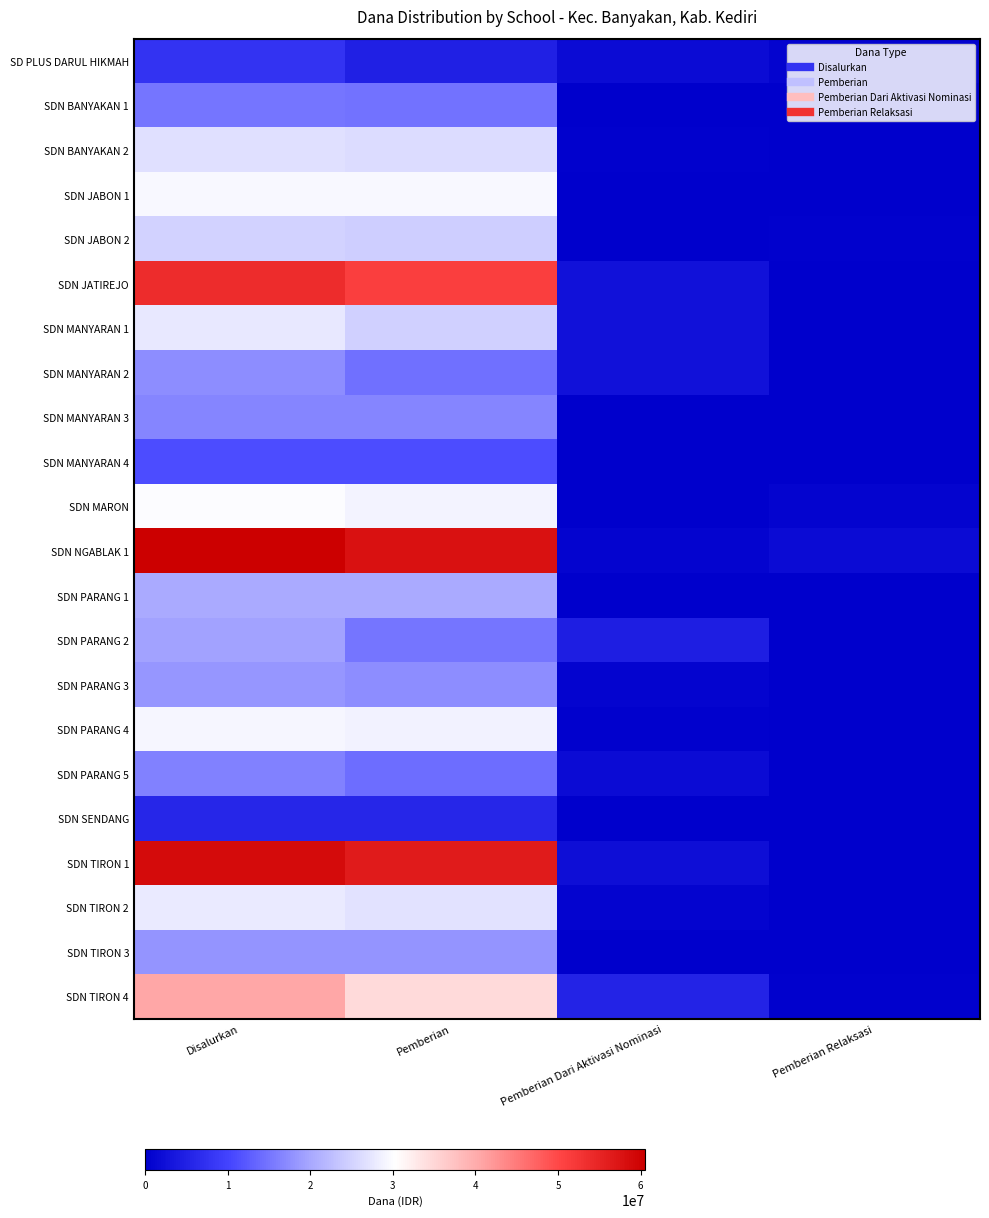

Count the number of categories in the chart.

4